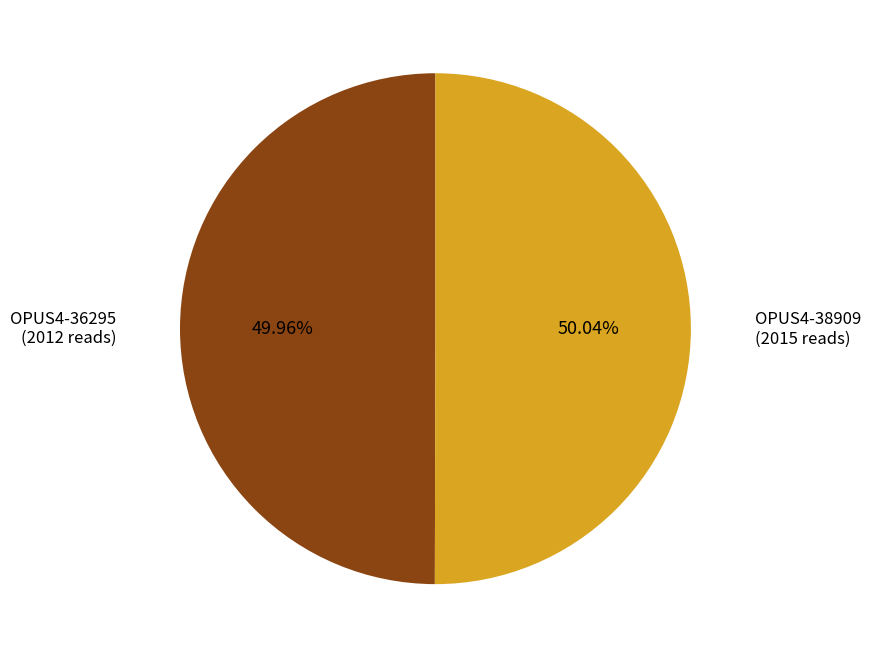

Is there any slice that represents more than half of the pie?

Yes